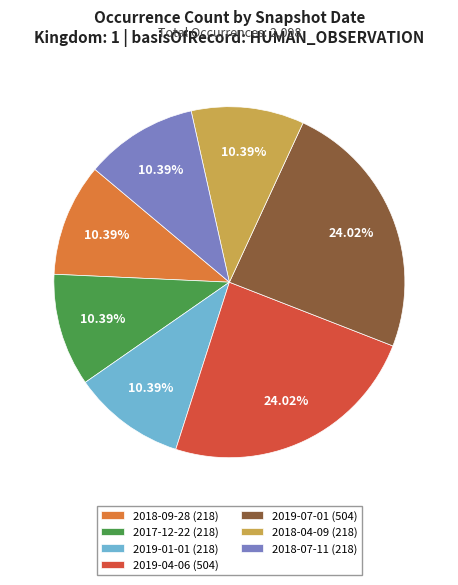

Is there a majority slice in this chart?

No